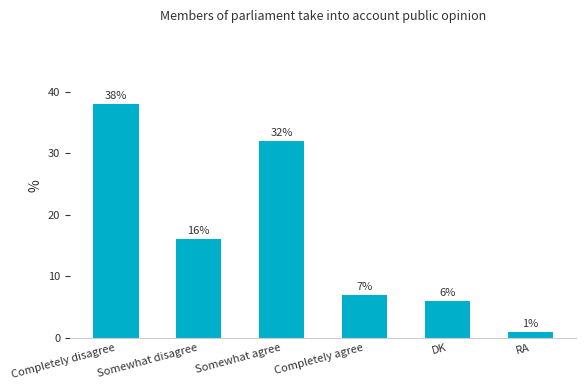

At which label does the data first exceed 16?

Completely disagree